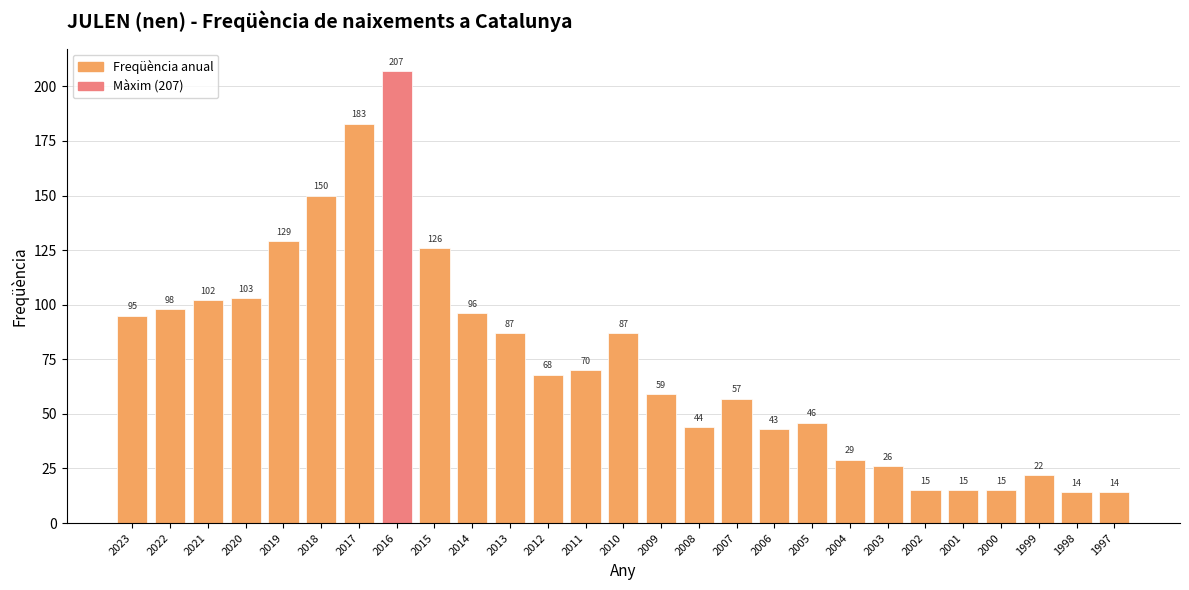

What is the difference between the second highest and second lowest values?

169